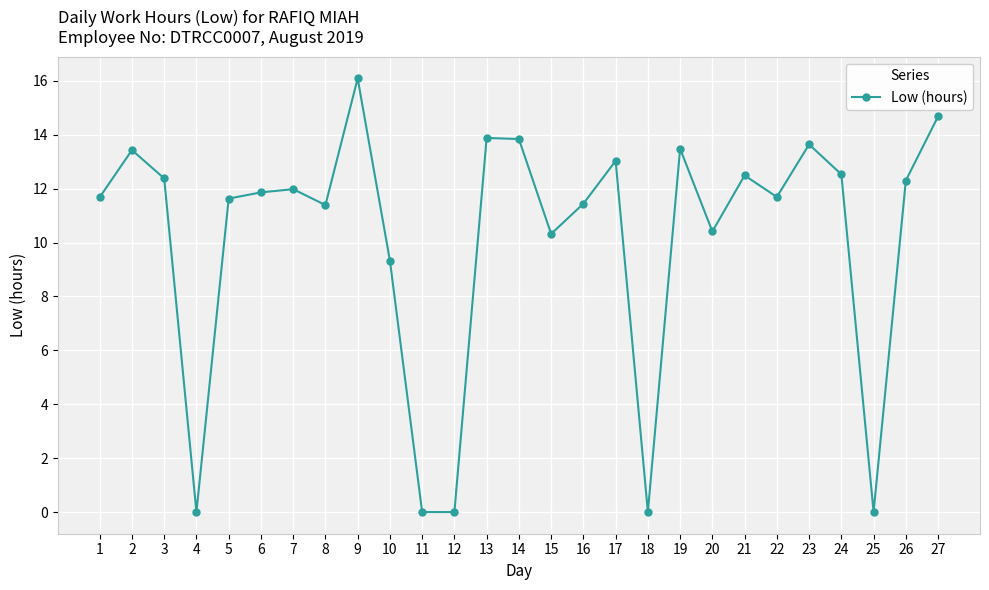

What is the average value?

10.1